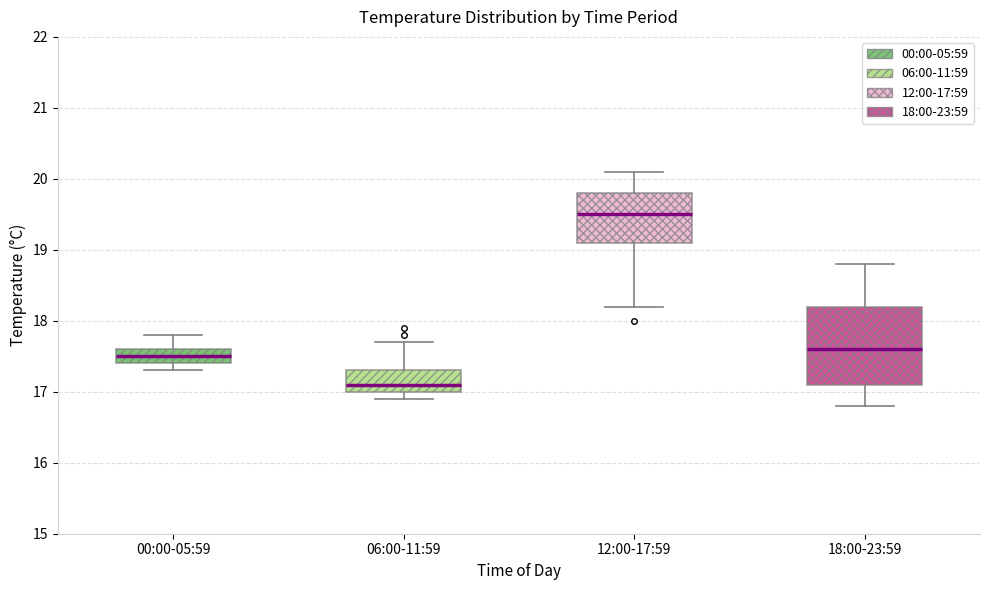

Reading left to right, transcribe this box plot: for each box, give where its median line is, the range the box spans, and where its two whiskers end, as read against the y-axis. The values are not printed on the chart, so give them approximately, as read against the axis.

00:00-05:59: median 17.5, box 17.4 to 17.6, whiskers 17.3 to 17.8
06:00-11:59: median 17.1, box 17.0 to 17.3, whiskers 16.9 to 17.7
12:00-17:59: median 19.5, box 19.1 to 19.8, whiskers 18.2 to 20.1
18:00-23:59: median 17.6, box 17.1 to 18.2, whiskers 16.8 to 18.8